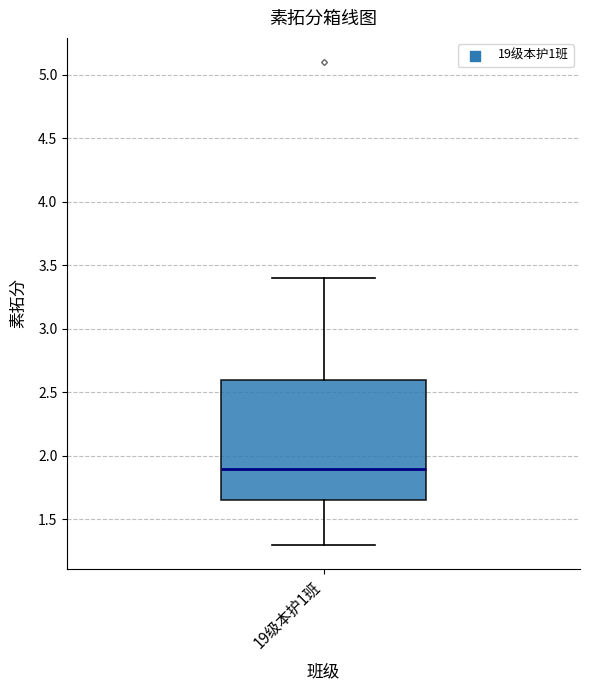

Transcribe this box plot: give where the median line is, the range the box spans, and where the two whiskers end, as read against the y-axis. The values are not printed on the chart, so give them approximately, as read against the axis.

median 1.90, box 1.65 to 2.60, whiskers 1.30 to 3.40